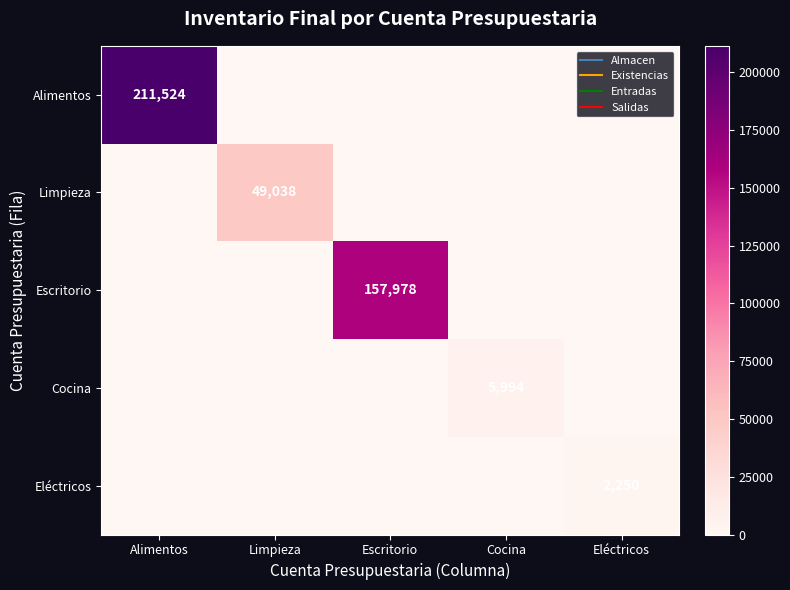

What is the difference between the maximum and minimum values in the Limpieza series?

49038.0